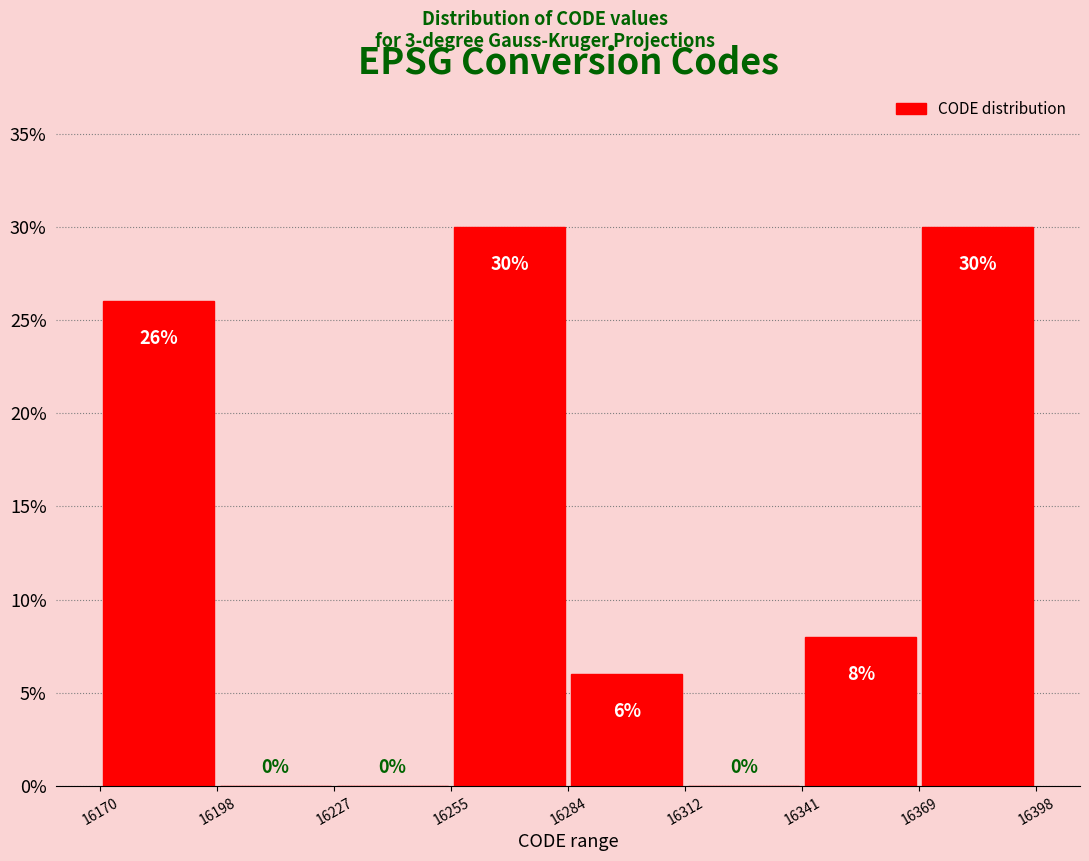

What is the height of the bar covering 16369 to 16398 on the x-axis?

30